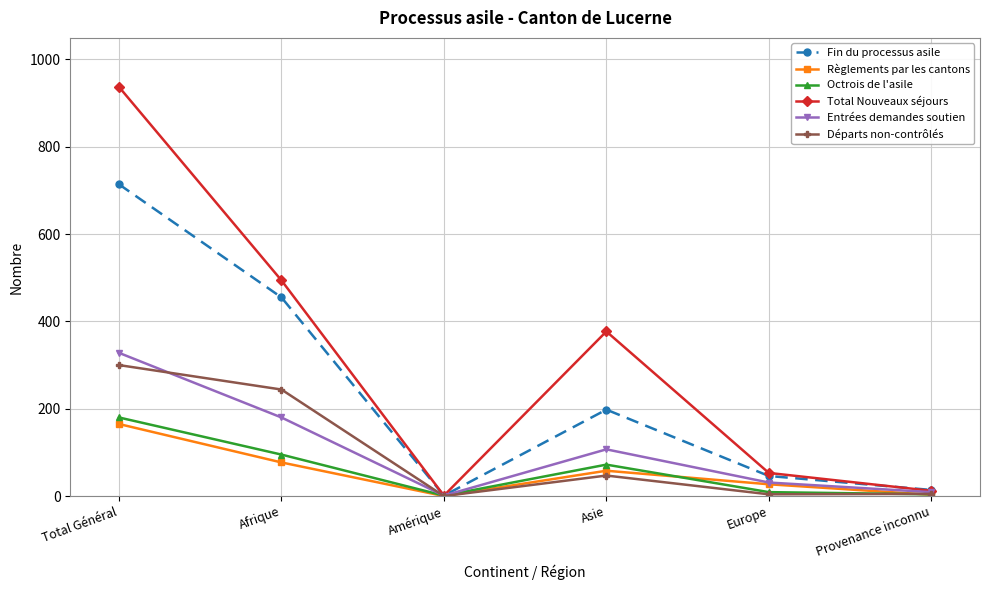

What is the greatest value displayed?

937